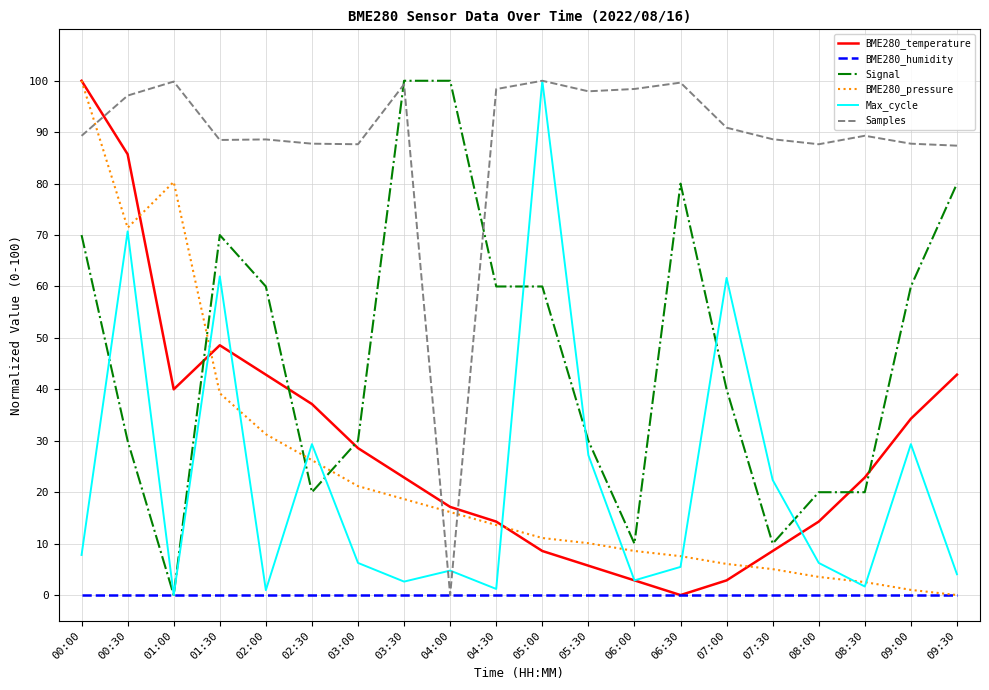

Count the Signal values in the range 20 to 70.

13